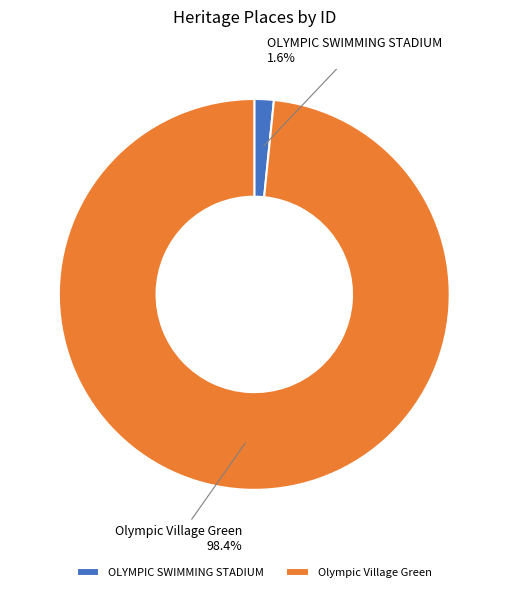

Which has a higher value, Olympic Village Green or OLYMPIC SWIMMING STADIUM?

Olympic Village Green